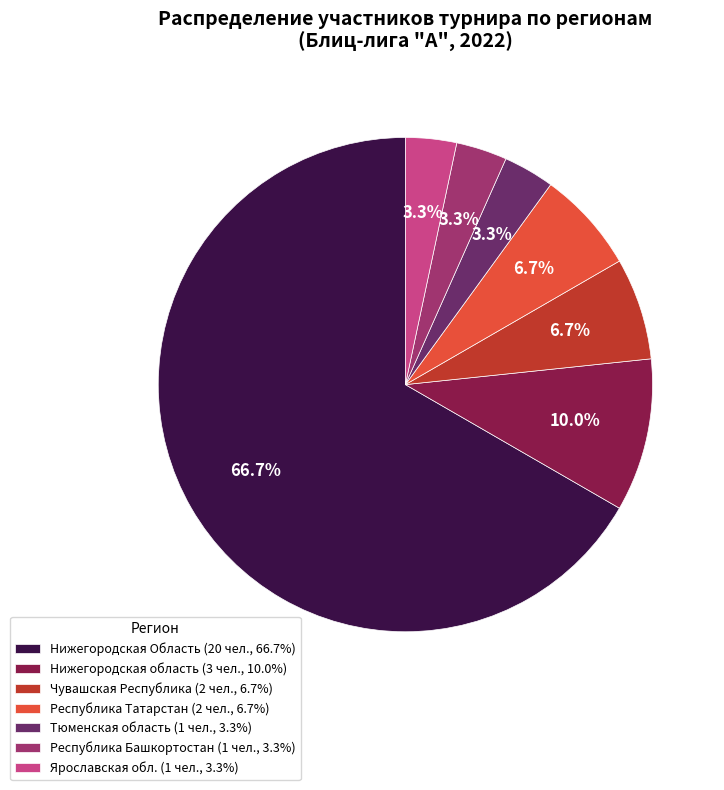

Which category accounts for the majority?

Нижегородская Область (20 чел., 66.7%)